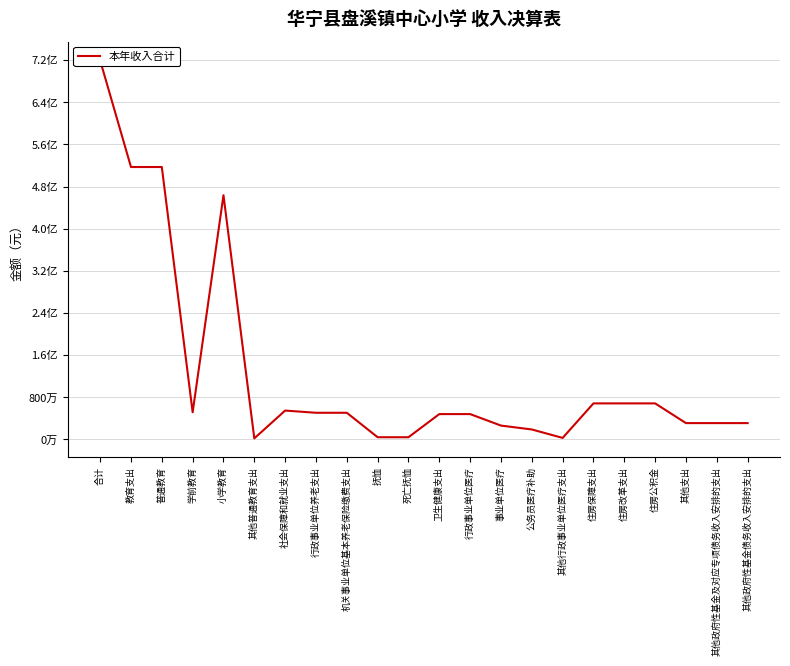

Rank the categories by value from highest to lowest.

合计, 教育支出, 普通教育, 小学教育, 住房保障支出, 住房改革支出, 住房公积金, 社会保障和就业支出, 学前教育, 行政事业单位养老支出, 机关事业单位基本养老保险缴费支出, 卫生健康支出, 行政事业单位医疗, 其他支出, 其他政府性基金及对应专项债务收入安排的支出, 其他政府性基金债务收入安排的支出, 事业单位医疗, 公务员医疗补助, 抚恤, 死亡抚恤, 其他行政事业单位医疗支出, 其他普通教育支出